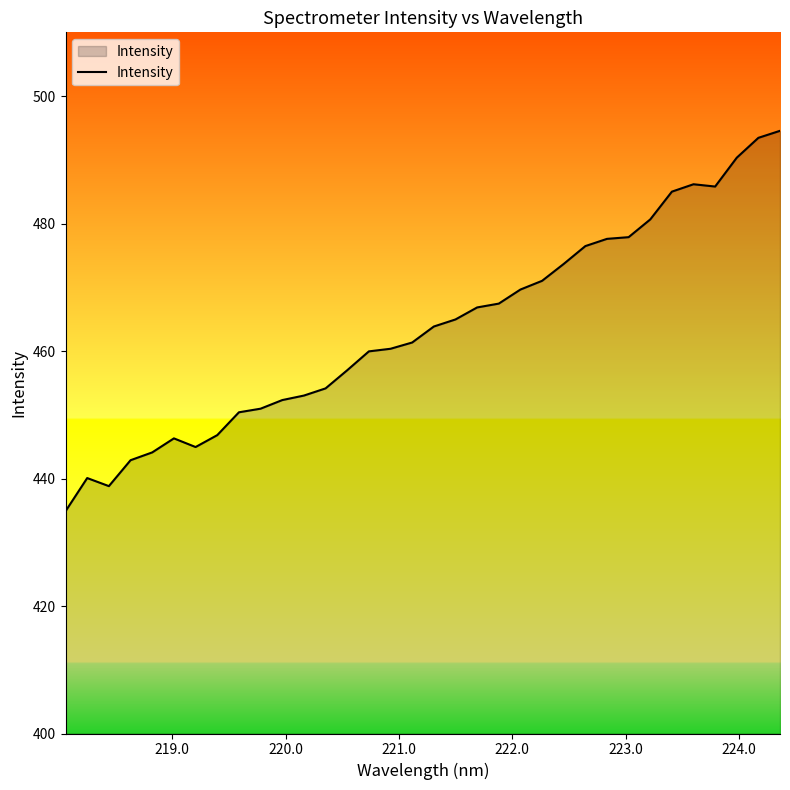

Does the chart display data point markers on the line(s)?

No